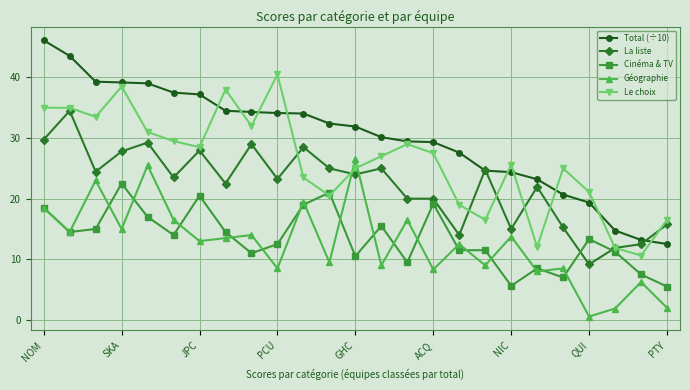

Which series has the widest spread of values?

Total (÷10)